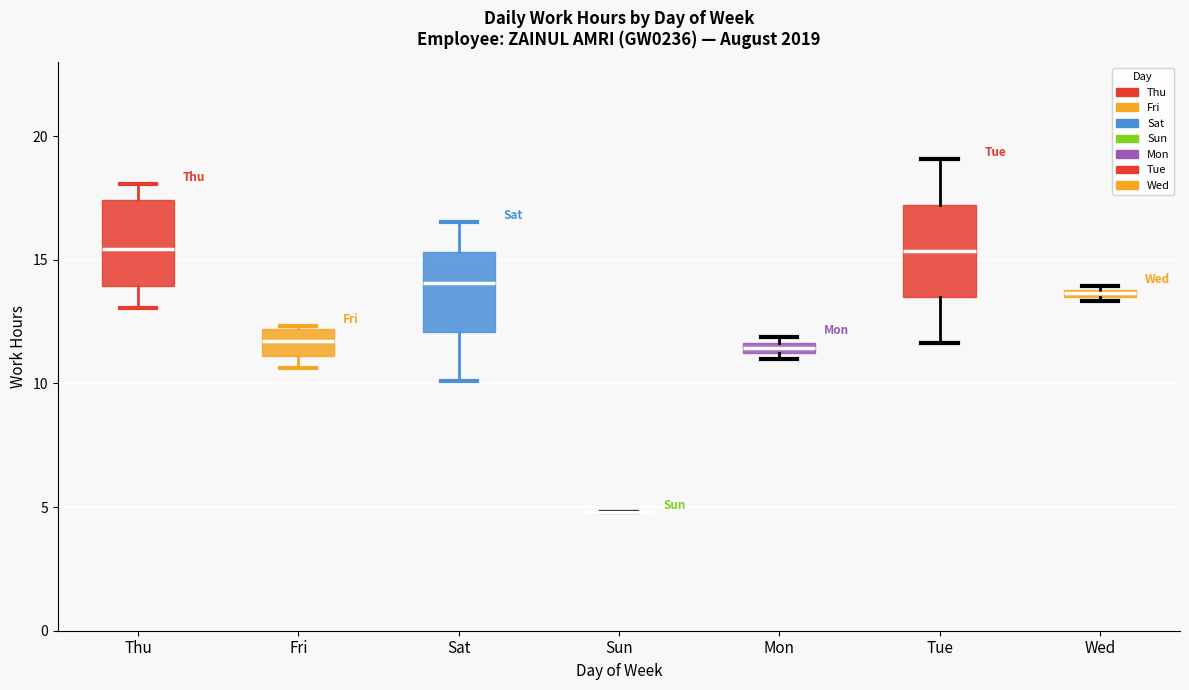

Where does the lower whisker of the box for Thu end on the y-axis? The values are not printed on the chart, so give them approximately, as read against the axis.

13.0